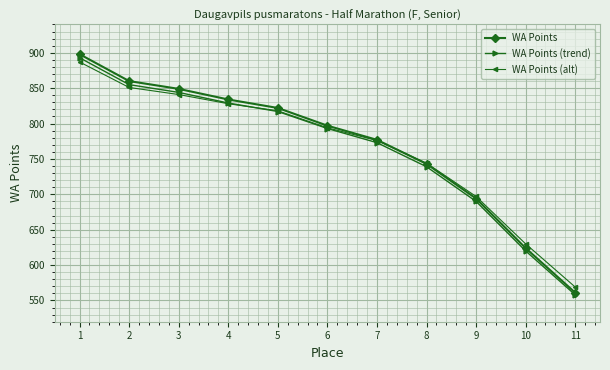

Which series ends up on top after the final intersection of WA Points (alt) and WA Points?

WA Points (alt)